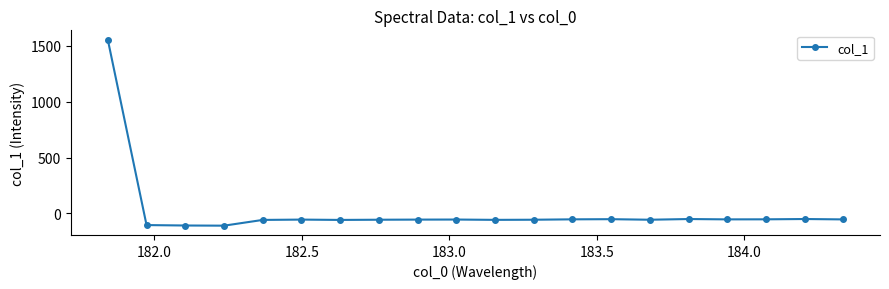

What is the minimum value shown in the chart?

-109.4